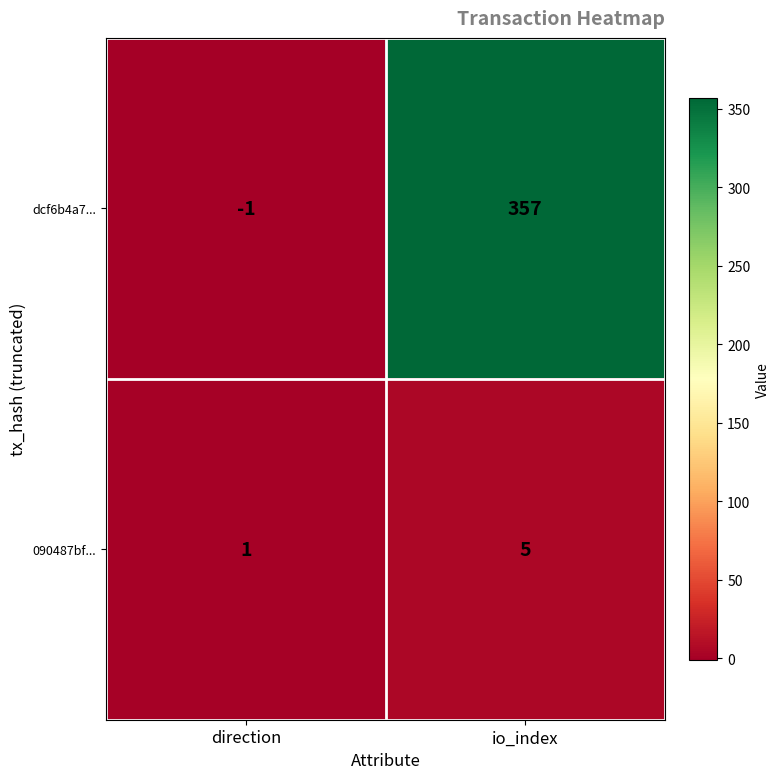

What is the difference between the maximum and minimum values in the dcf6b4a7... series?

358